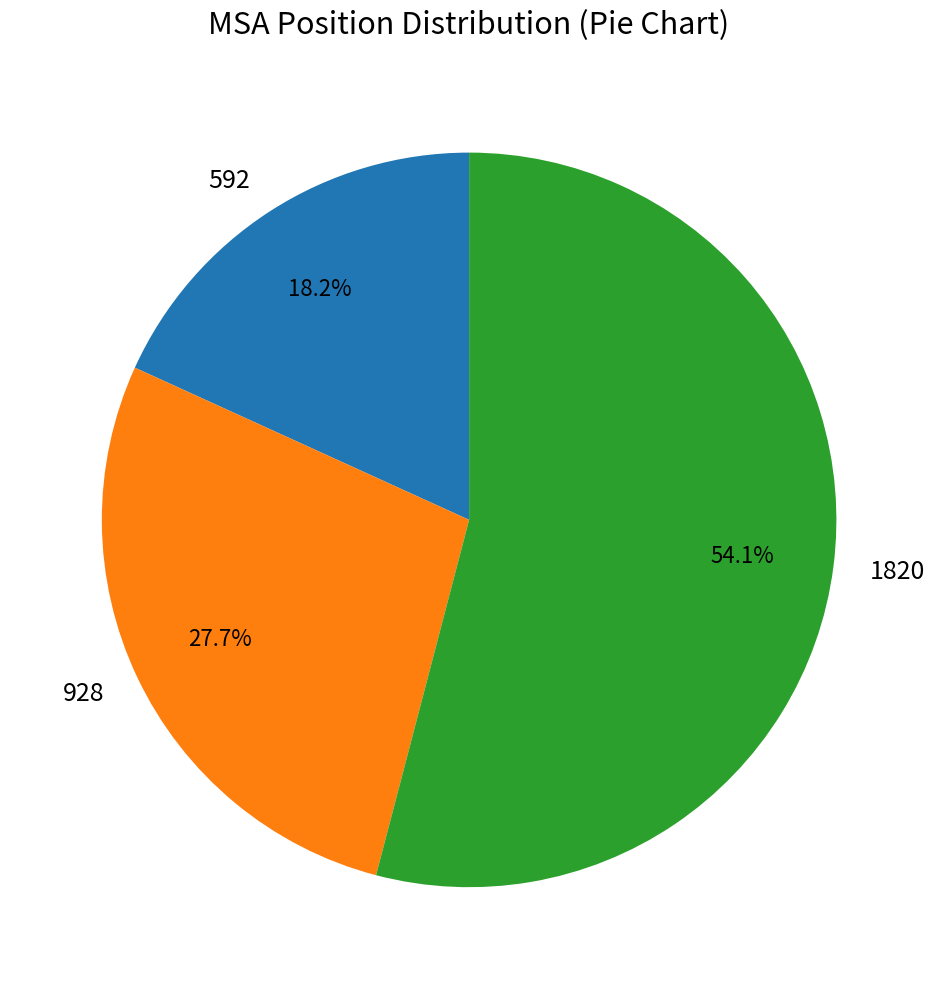

Count the number of slices in the pie.

3